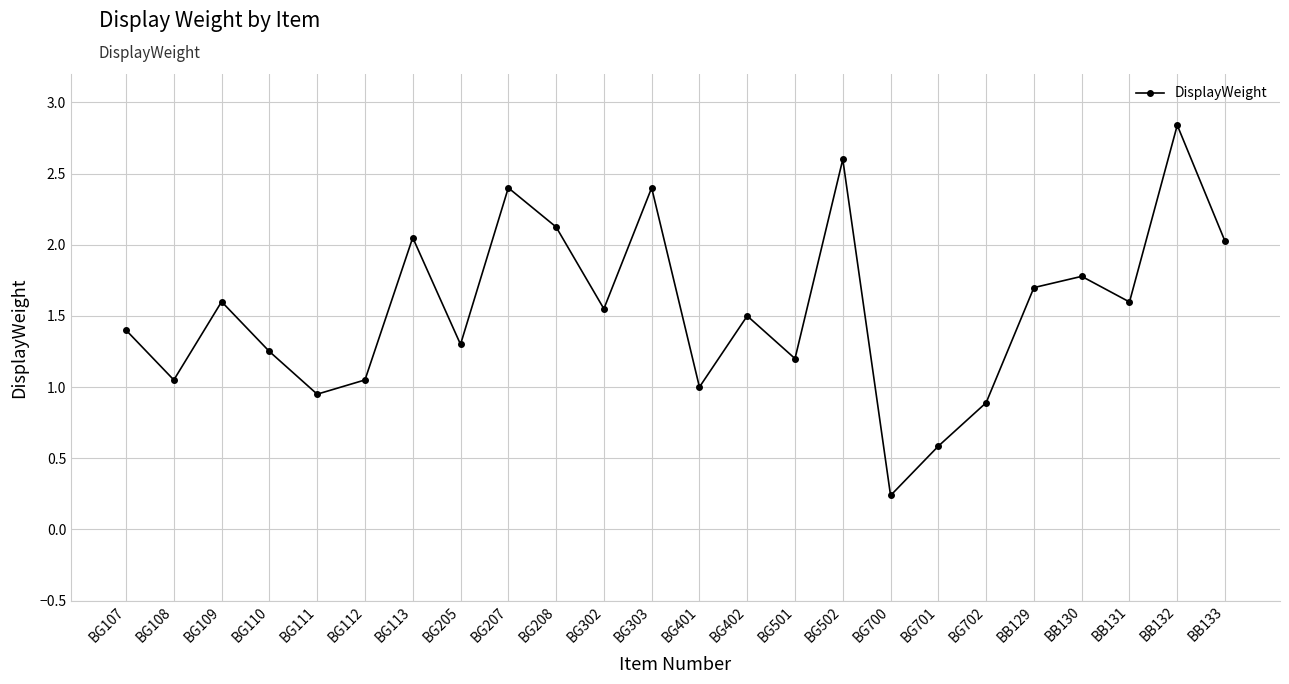

What is the average value?

1.5